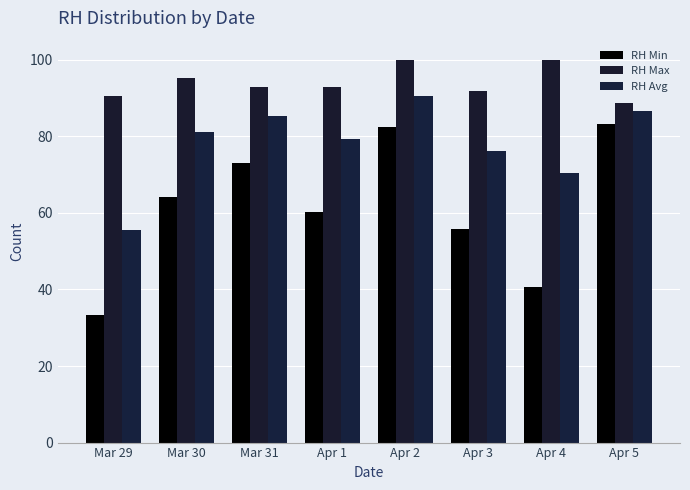

What is the label of the 7th bar from the left?

Apr 4